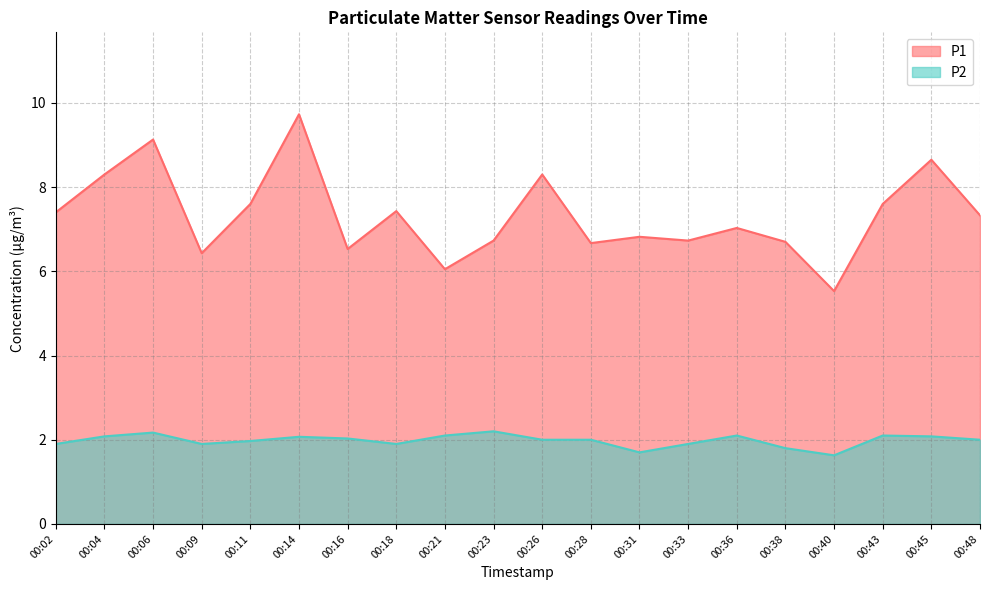

What is the difference between the highest and lowest values at 00:40?

3.9